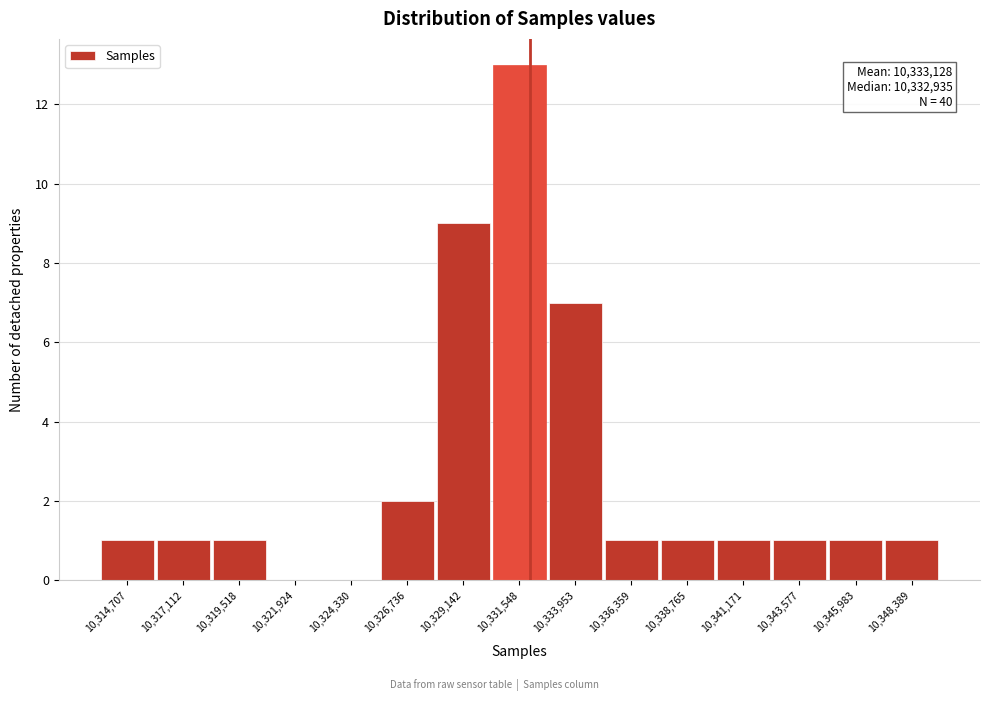

Reading right to left, list all the values displayed in this chart.

10,348,389=1	10,345,983=1	10,343,577=1	10,341,171=1	10,338,765=1	10,336,359=1	10,333,953=7	10,331,548=13	10,329,142=9	10,326,736=2	10,324,330=0	10,321,924=0	10,319,518=1	10,317,112=1	10,314,707=1